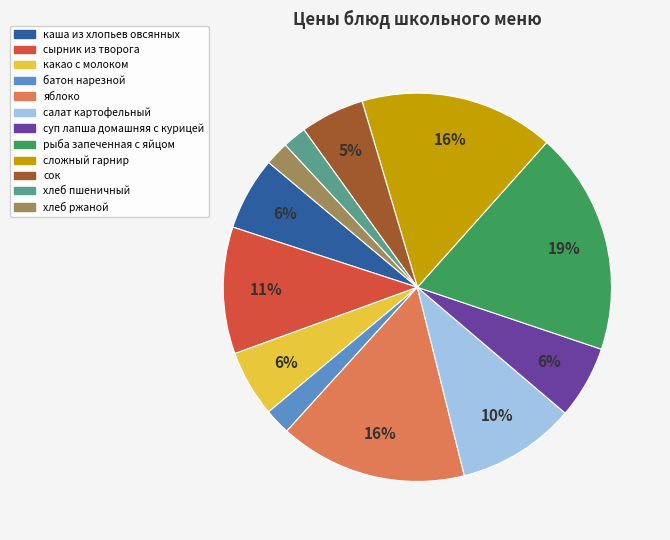

To the nearest percent, what is the average slice percentage?

8%